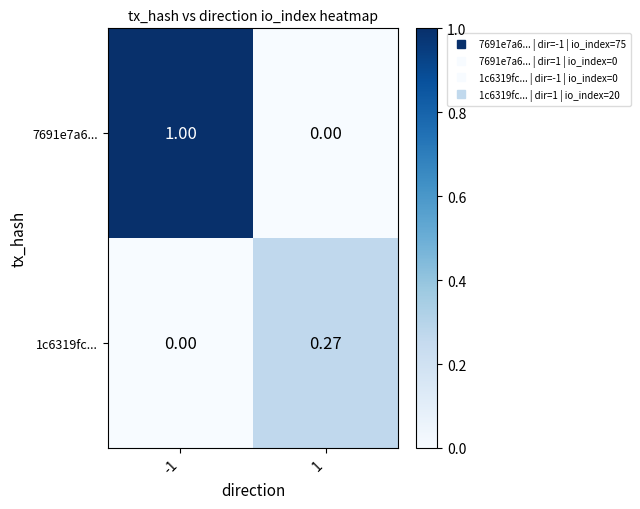

Between -1 and 1, which is larger?

-1